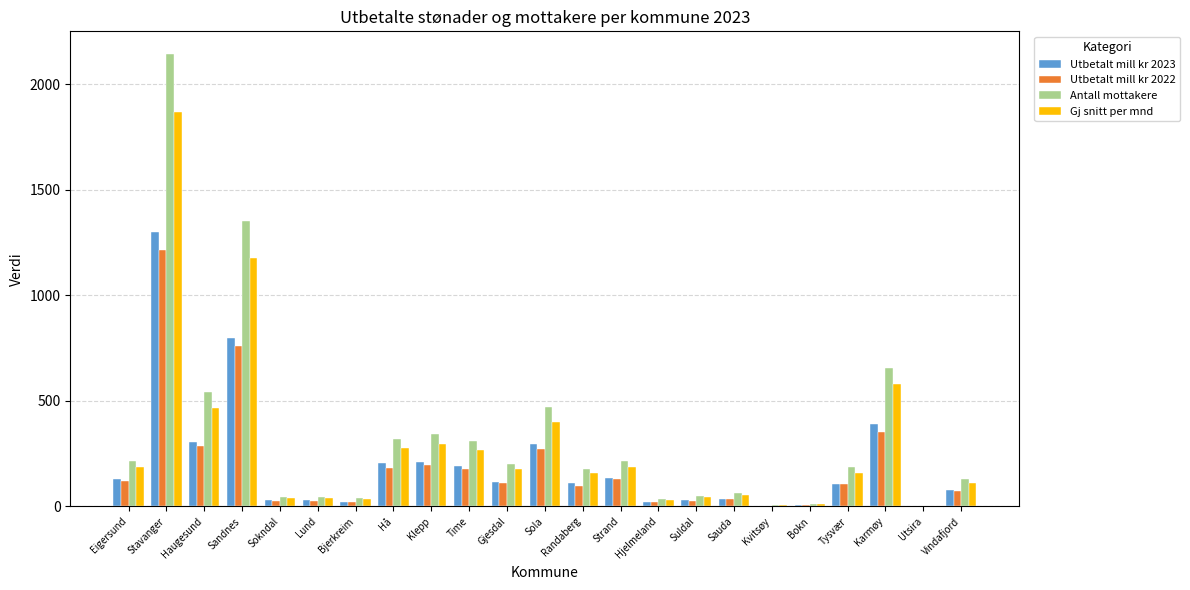

What is the greatest value displayed?

2143.2